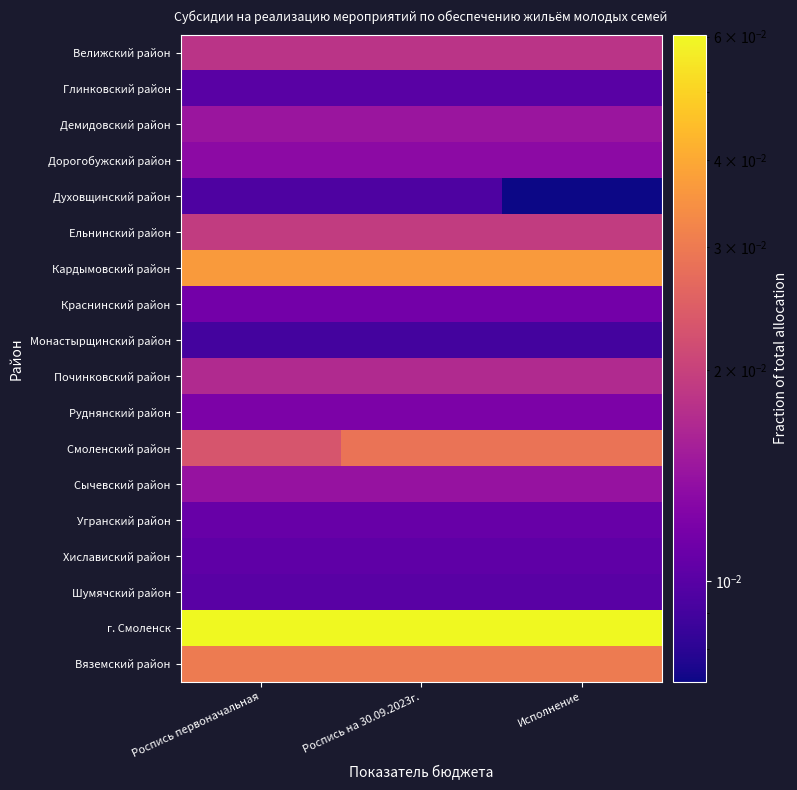

At which category is the sum across all series the highest?

Роспись на 30.09.2023г.